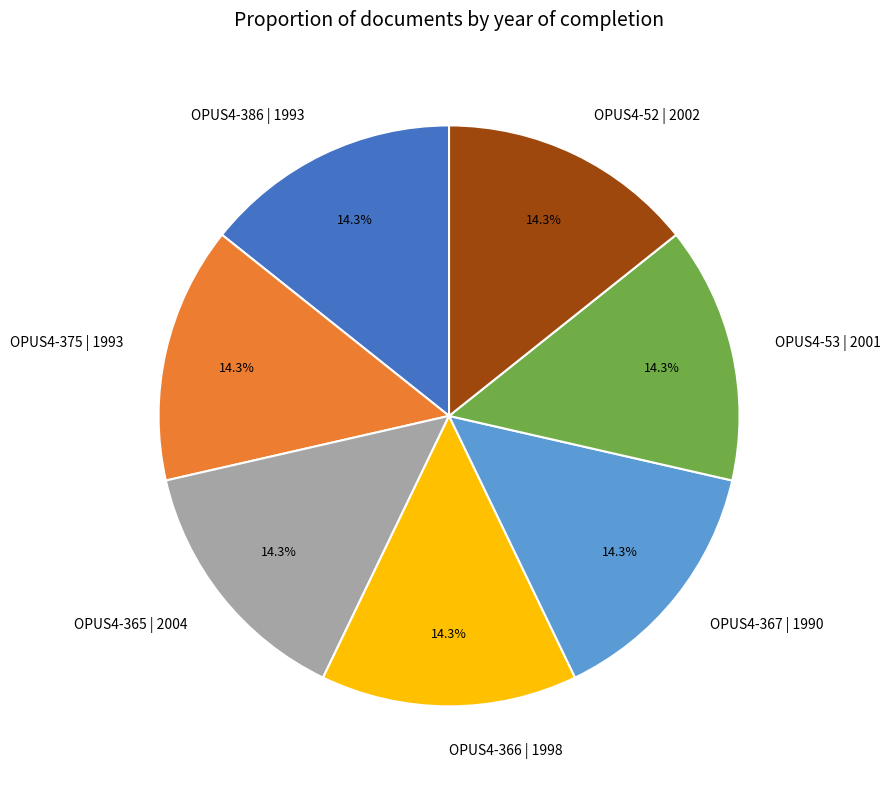

Is OPUS4-366 | 1998 the majority of the pie?

No